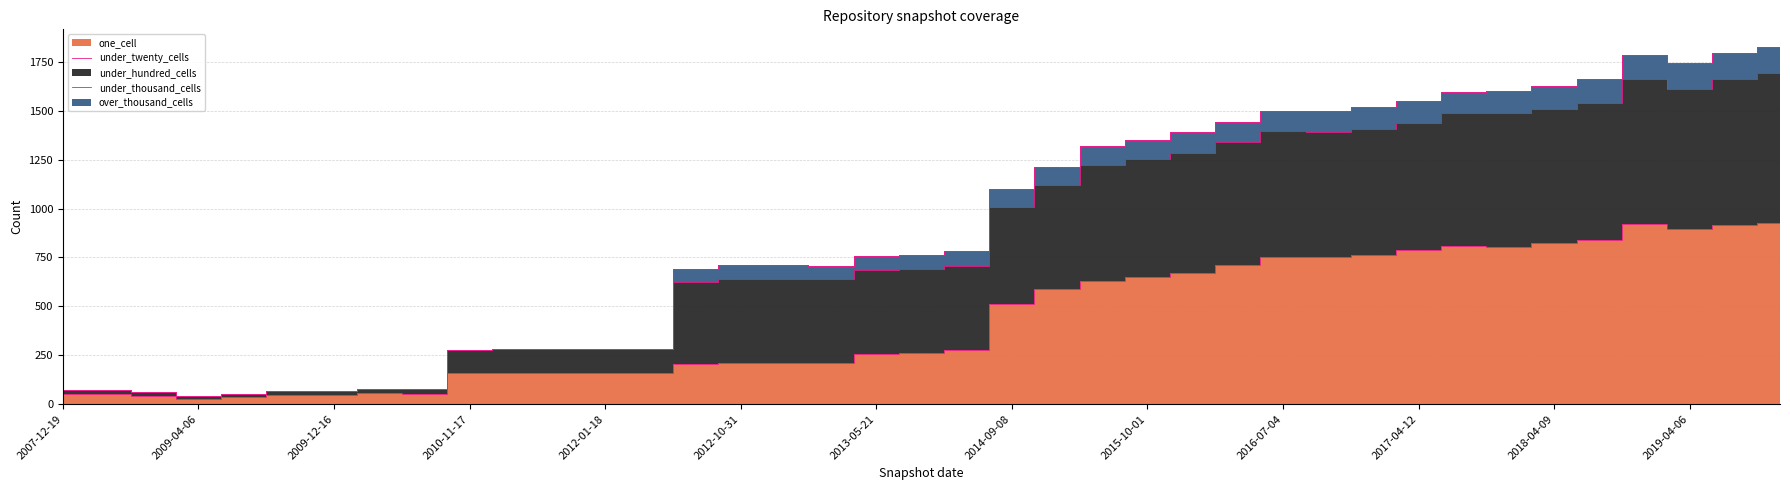

Between 2010-07-26 and 2018-09-28, which series saw the biggest shift?

one_cell